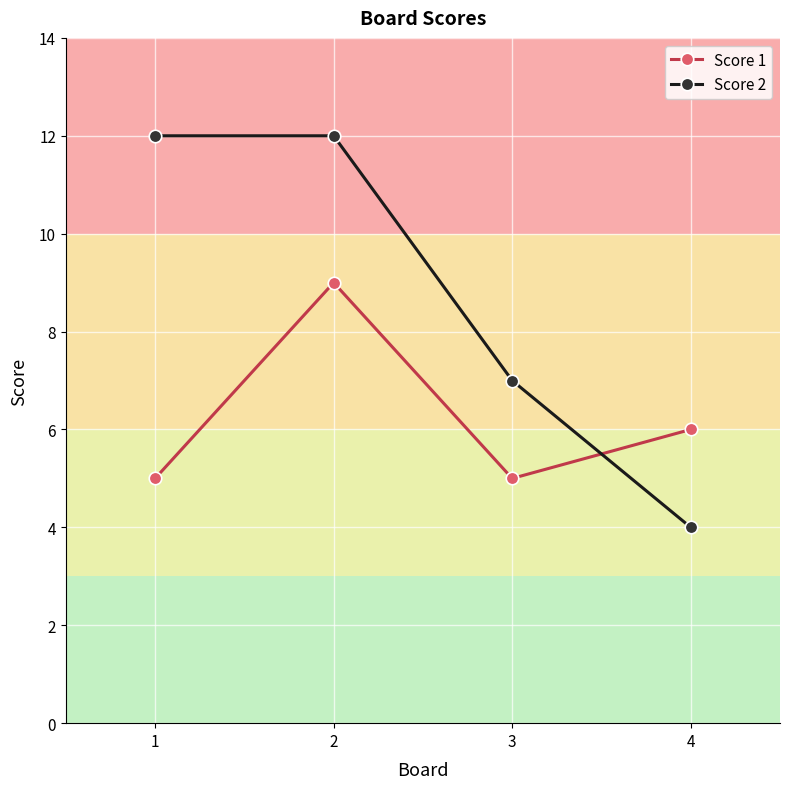

At which category is the sum across all series the highest?

2